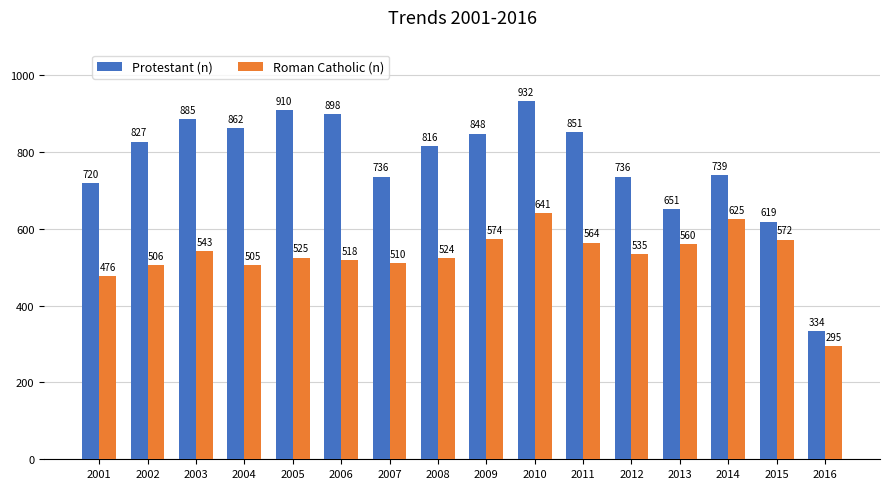

What is the value of the Protestant (n) bar at the 6th from the left?

898